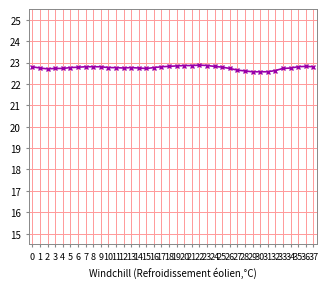

True or false: the data has more than 2 interior local peaks.

True